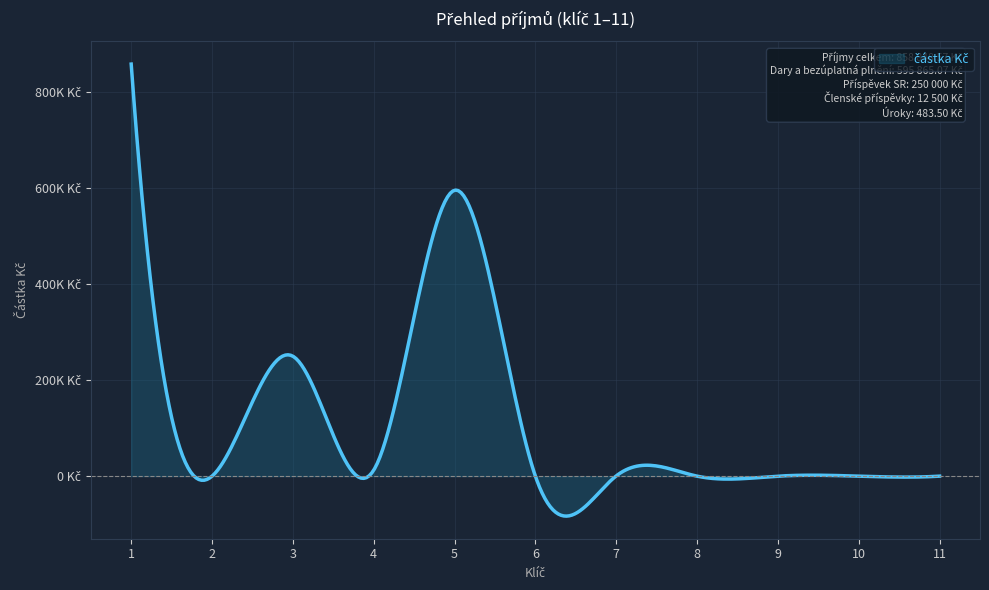

Reading right to left, extract all data points from this chart.

11=0.0	10=0.0	9=0.0	8=0.0	7=483.5	6=0.0	5=595865.1	4=12500.0	3=250000.0	2=0.0	1=858848.6